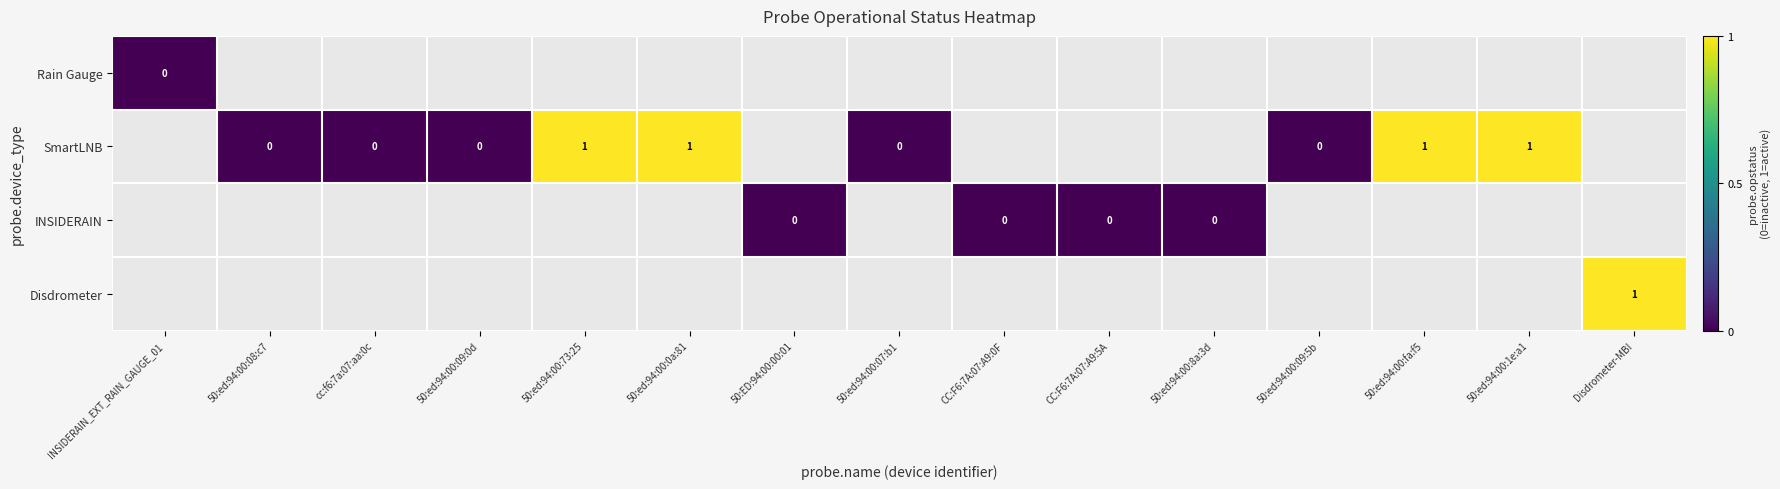

How many series are shown in this chart?

4